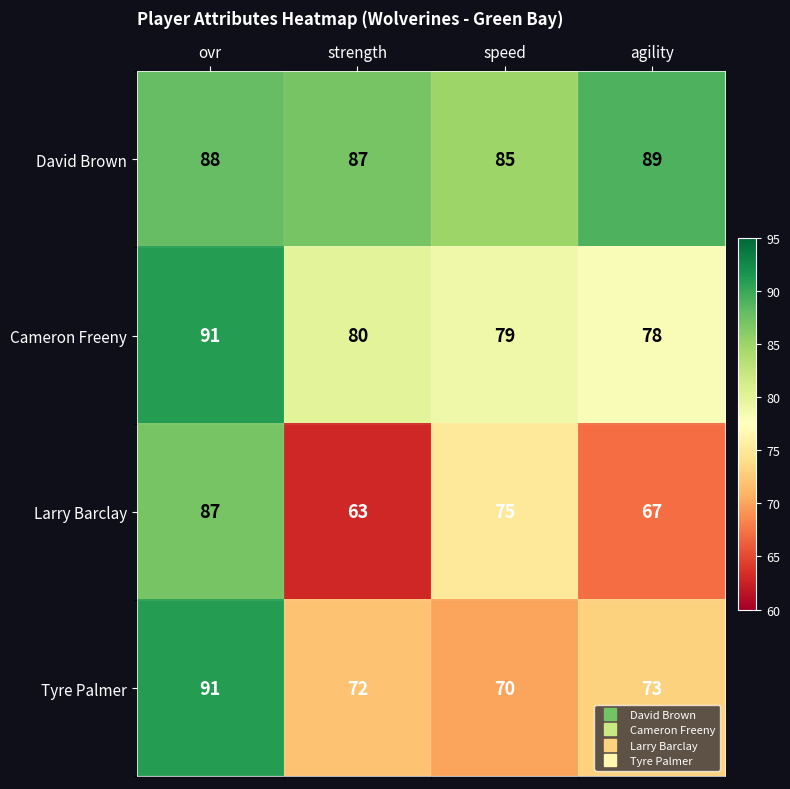

What is the approximate value of Larry Barclay at speed, to the nearest 5?

75